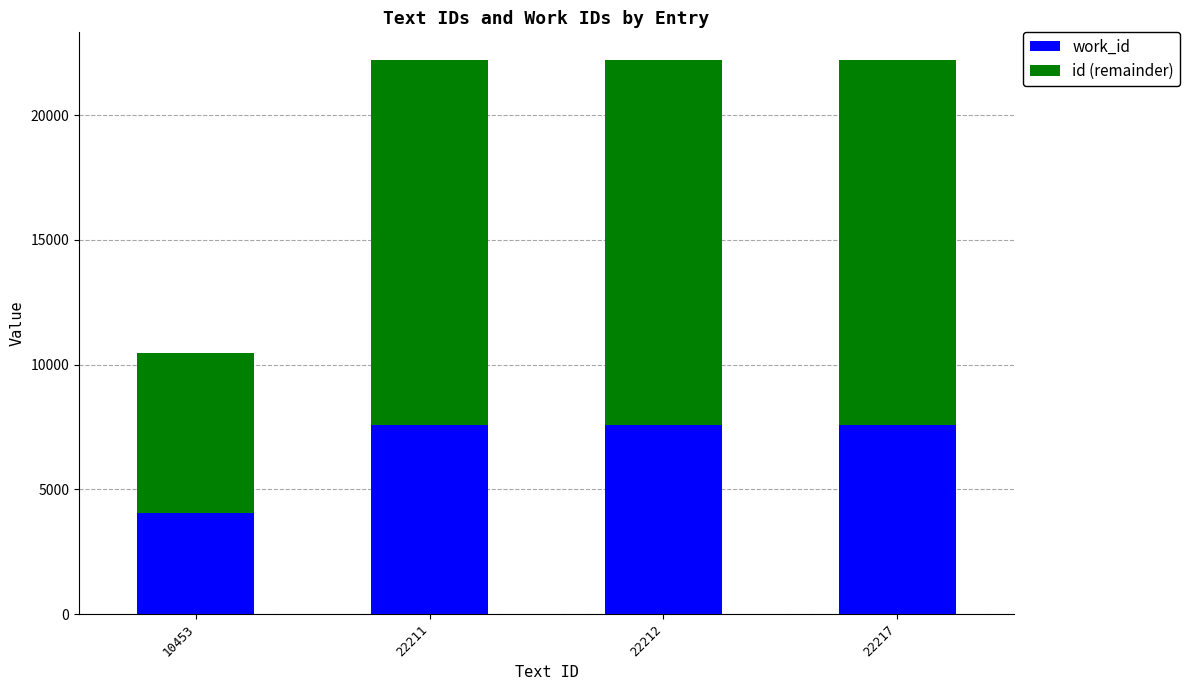

Count the number of data series in this chart.

2